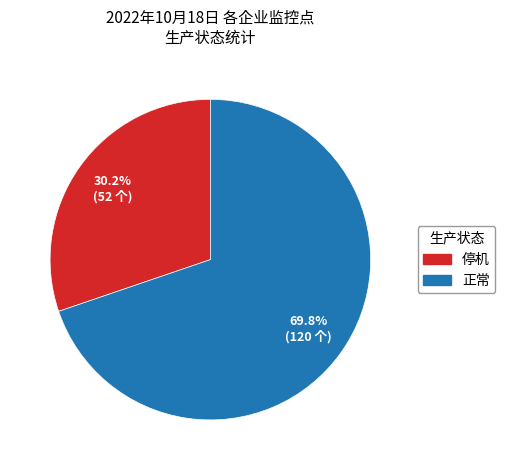

Which category has the biggest portion of the pie?

正常